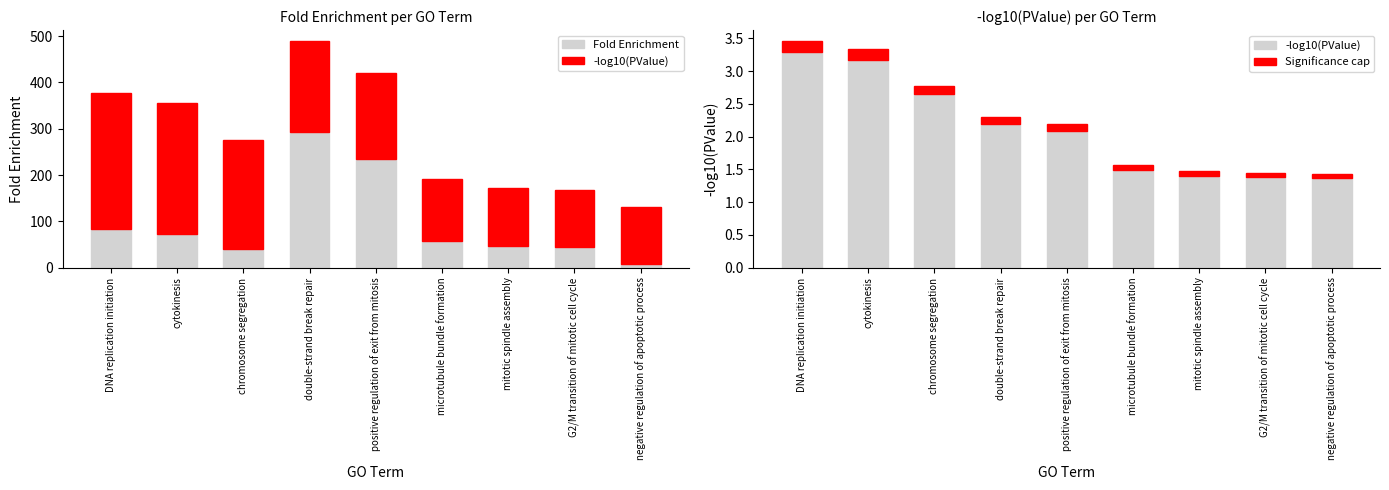

What is the label of the 2nd bar from the left?

cytokinesis